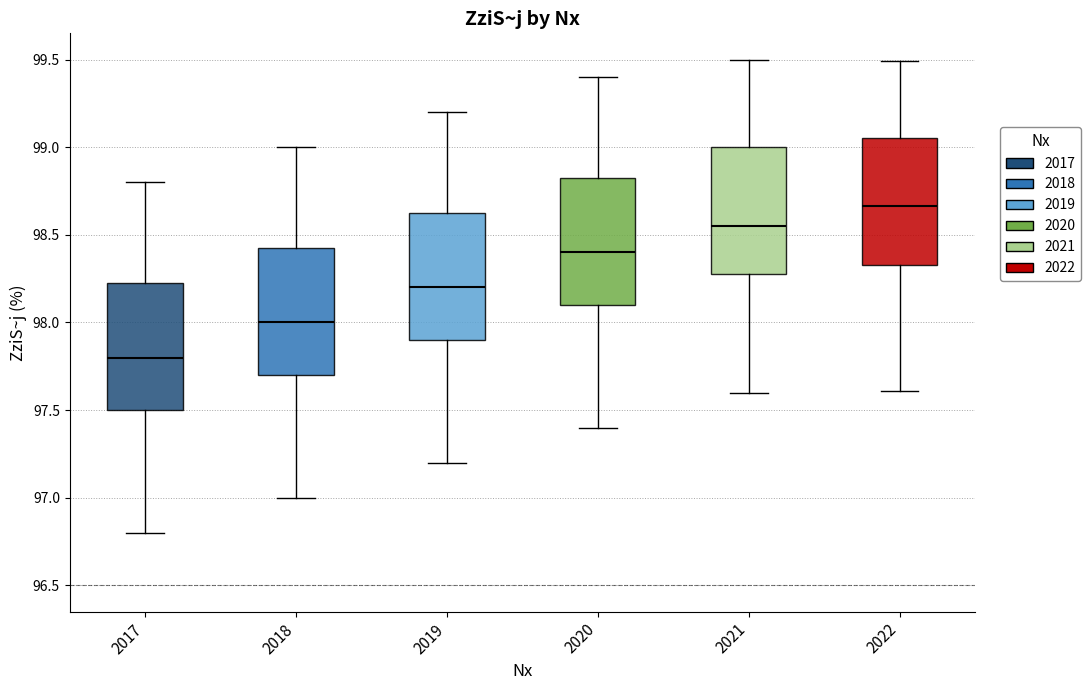

Reading left to right, transcribe this box plot: for each box, give where its median line is, the range the box spans, and where its two whiskers end, as read against the y-axis. The values are not printed on the chart, so give them approximately, as read against the axis.

2017: median 97.80, box 97.50 to 98.25, whiskers 96.80 to 98.80
2018: median 98.00, box 97.70 to 98.45, whiskers 97.00 to 99.00
2019: median 98.20, box 97.90 to 98.65, whiskers 97.20 to 99.20
2020: median 98.40, box 98.10 to 98.85, whiskers 97.40 to 99.40
2021: median 98.55, box 98.30 to 99.00, whiskers 97.60 to 99.50
2022: median 98.65, box 98.35 to 99.05, whiskers 97.60 to 99.50